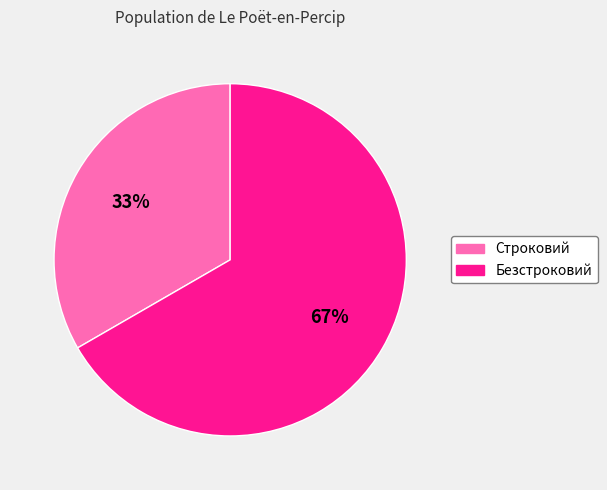

Which has a higher value, Безстроковий or Строковий?

Безстроковий